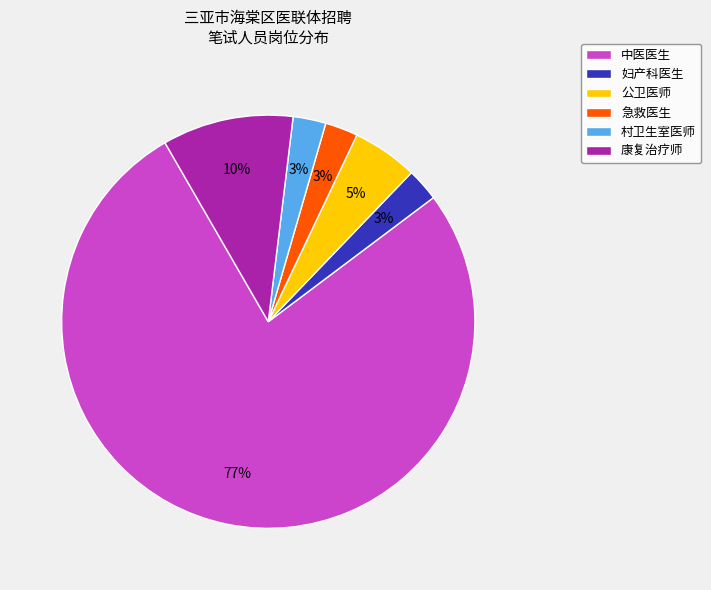

Does 公卫医师 represent more than half of the total?

No